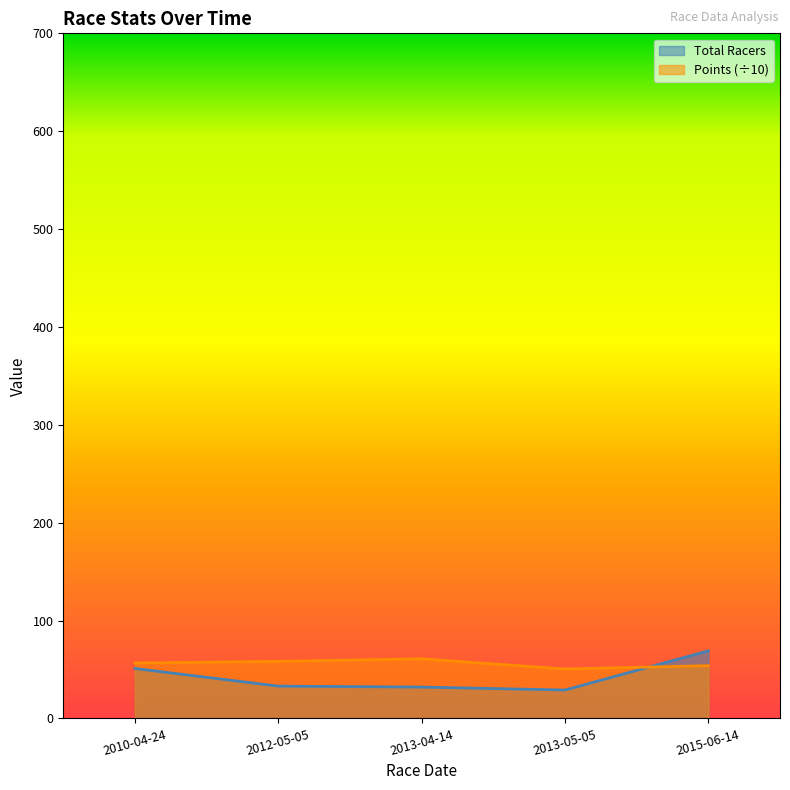

What is the total value across all series at 2013-04-14?

92.9